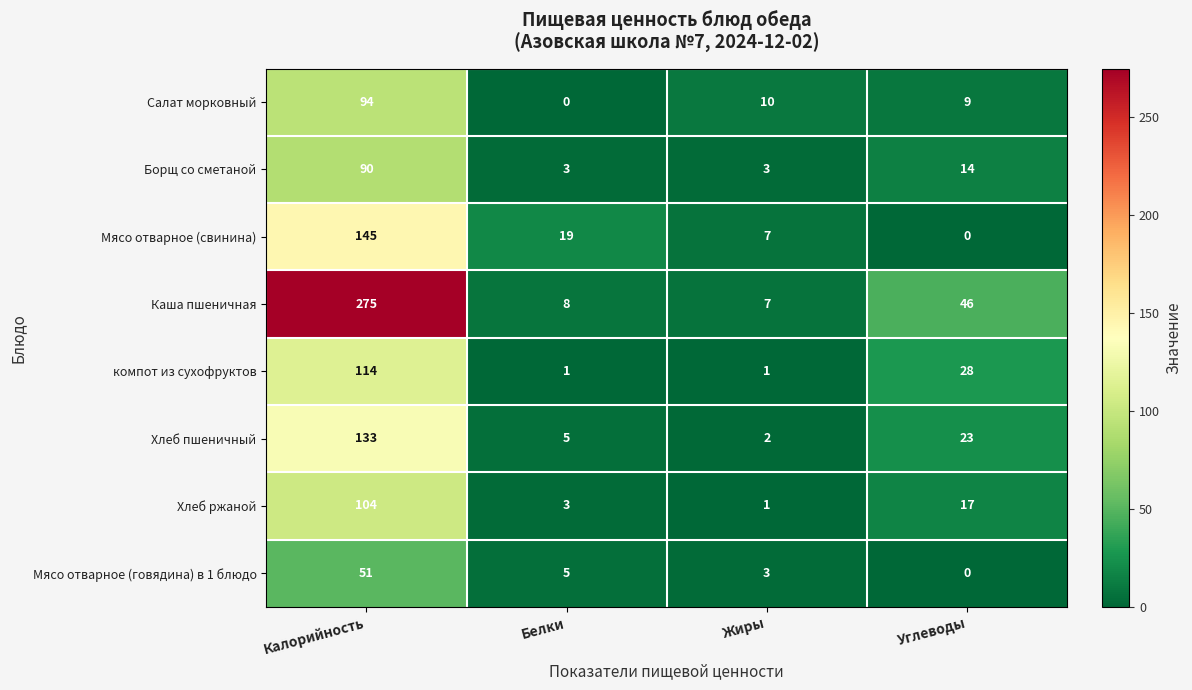

What is the highest value of the Каша пшеничная series?

275